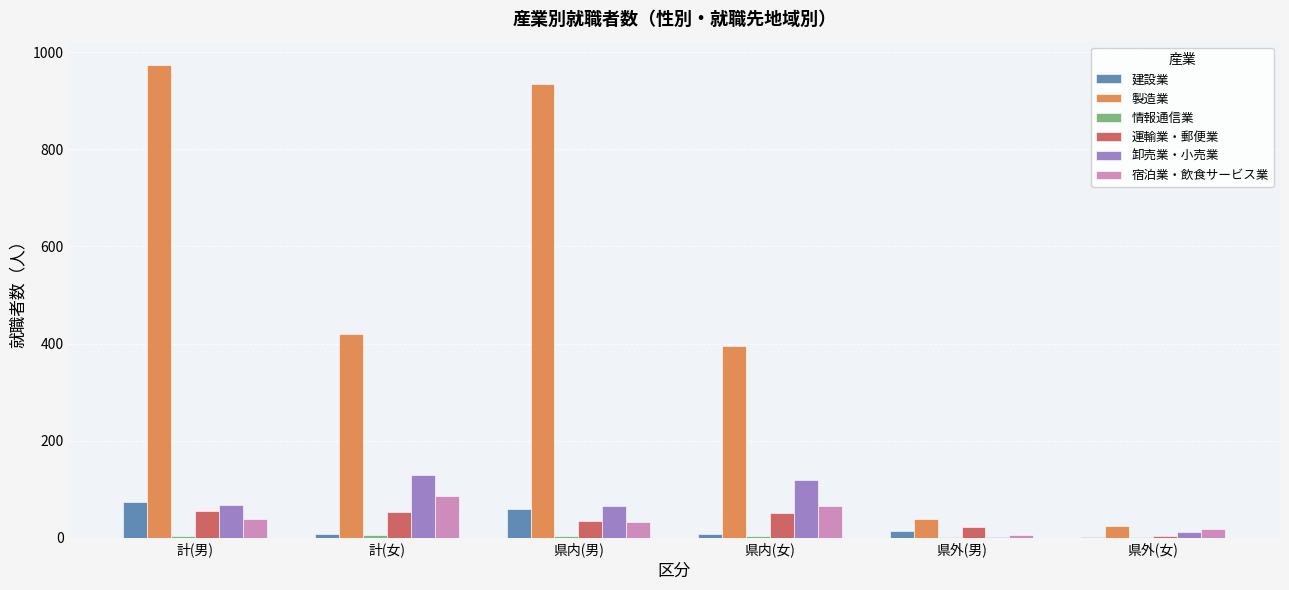

Are the bars horizontal?

No